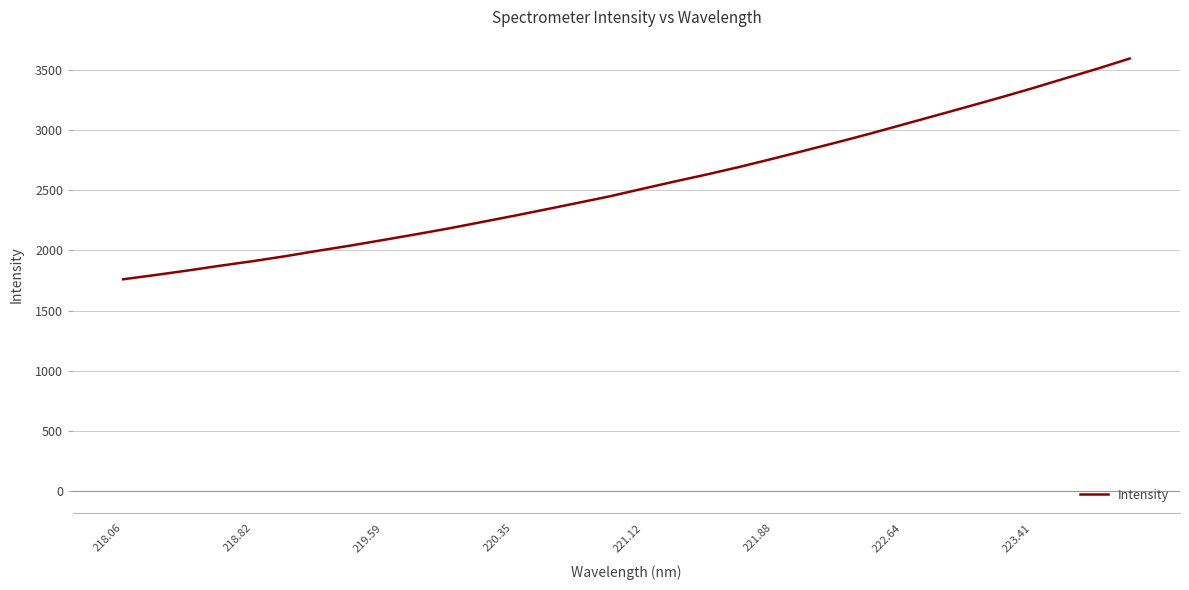

What is the smallest value displayed?

1760.1